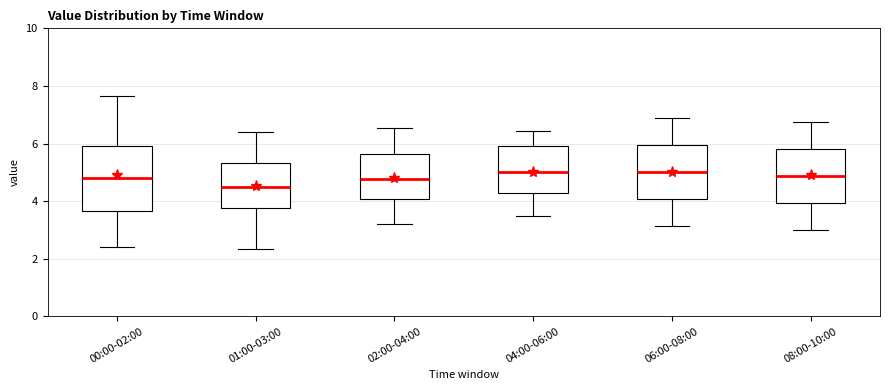

Comparing the boxes themselves (not the whiskers), which one is the tallest?

00:00-02:00